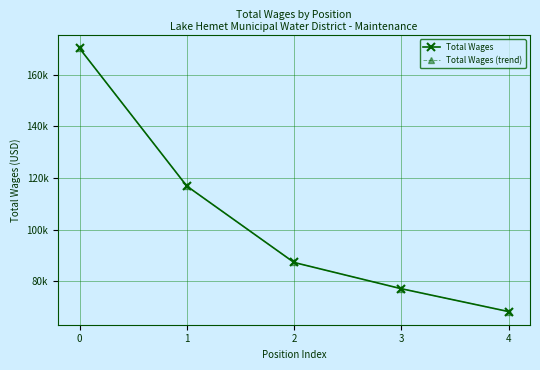

At how many categories does at least one series exceed 146004?

1